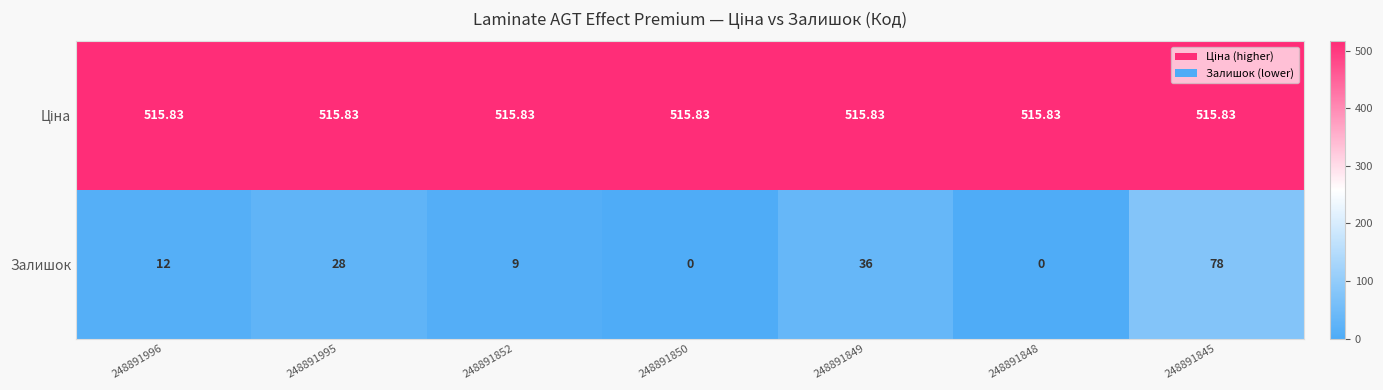

What is the greatest value displayed?

515.8